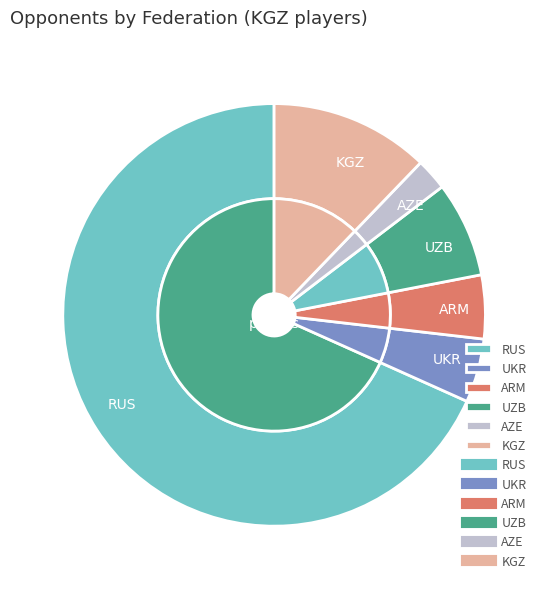

Is it true that KGZ is 1% of the pie?

False